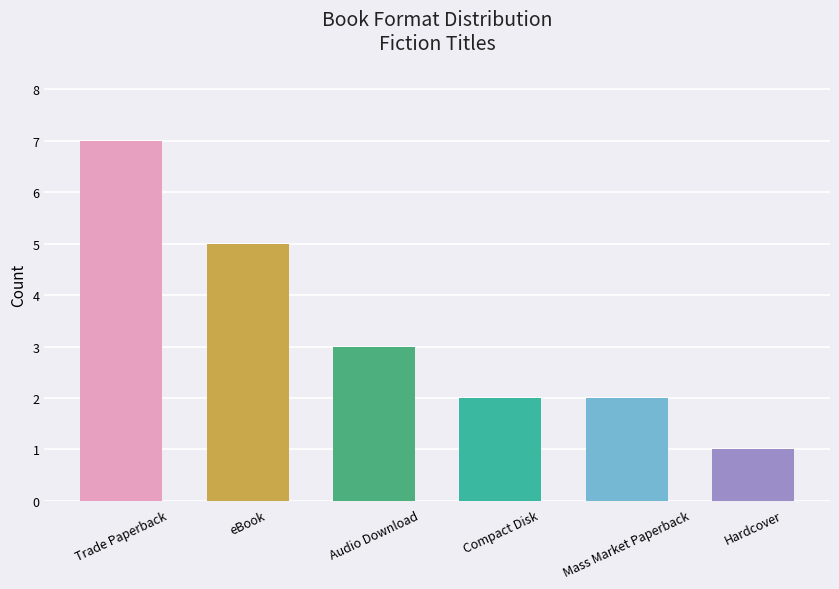

How many distinct data groups are displayed?

1